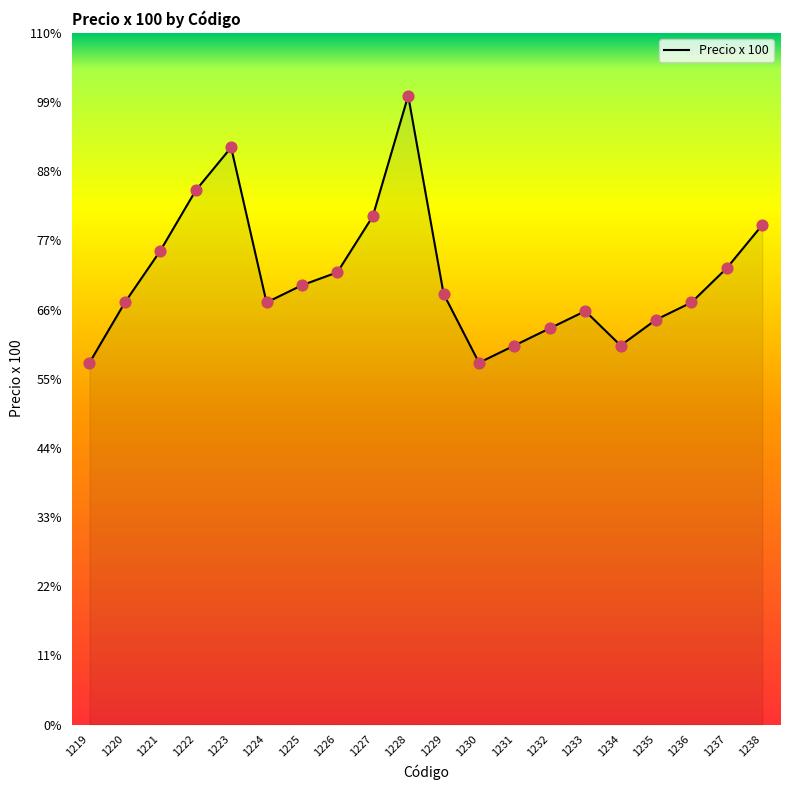

Approximately how many times larger is the value at 1229 compared to 1225?

1.0